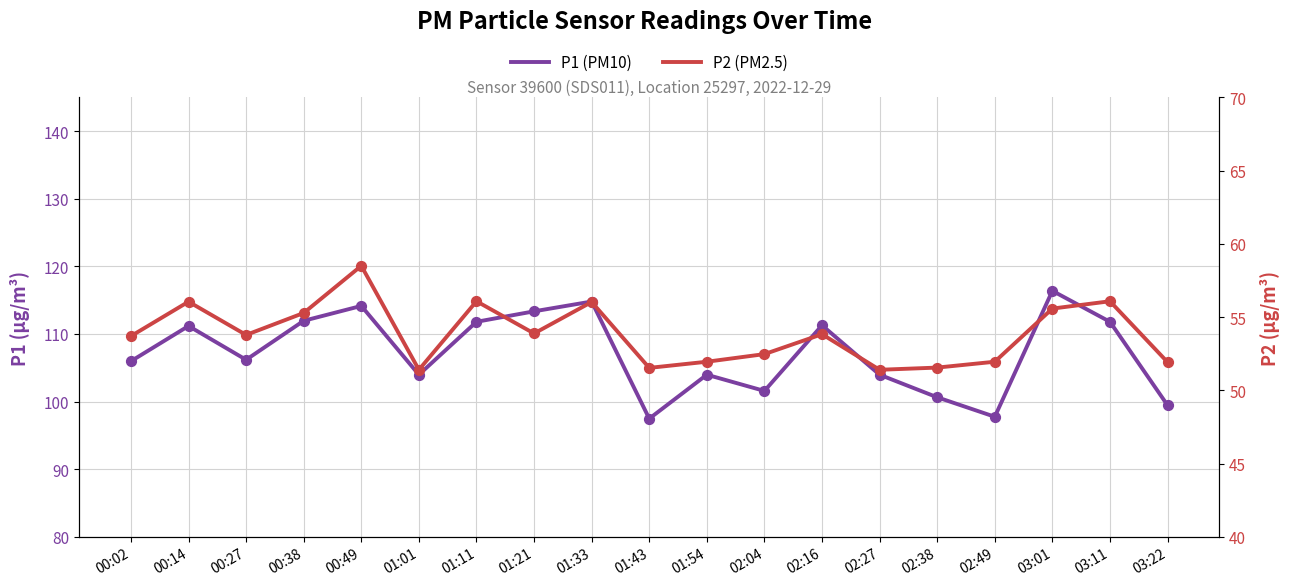

What is the total value across all series at 01:21?

167.2